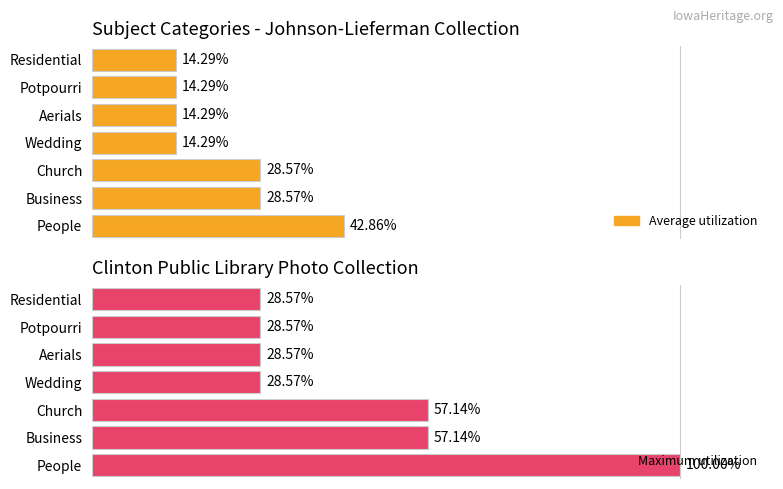

Which has a higher value, Wedding or Aerials?

Wedding